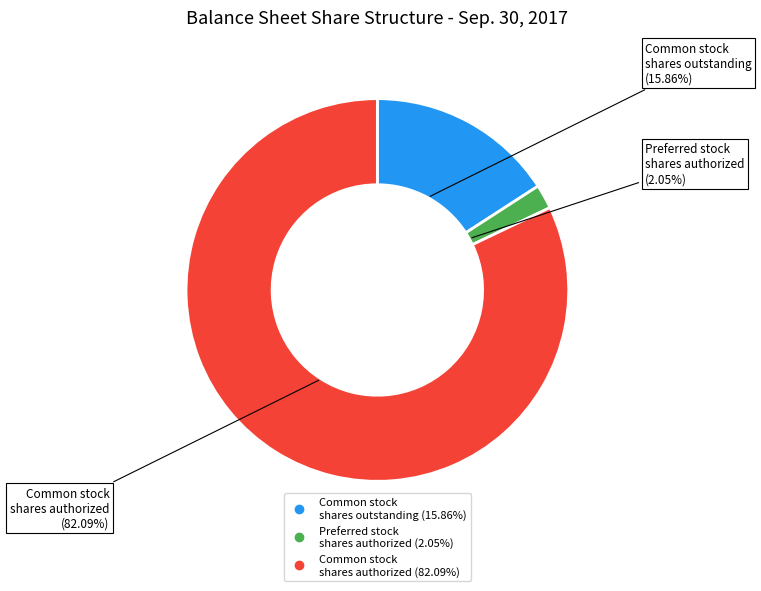

Is there any slice that represents more than half of the pie?

Yes